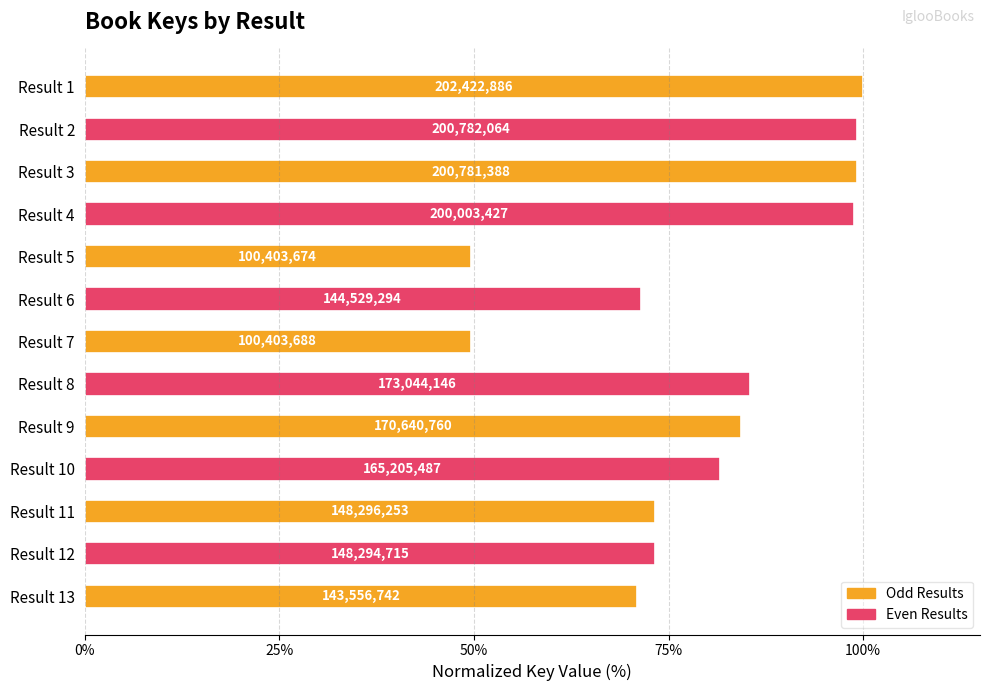

Does the chart contain any negative values?

No